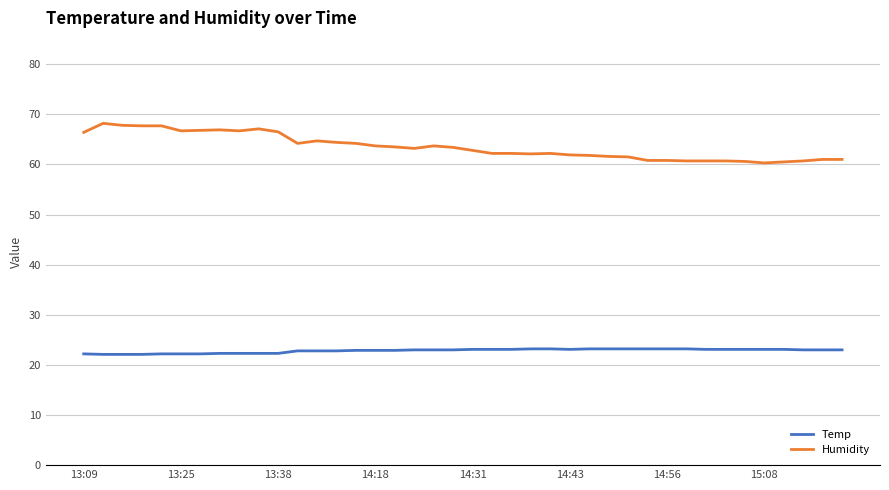

Which series has the largest range (max minus min)?

Humidity